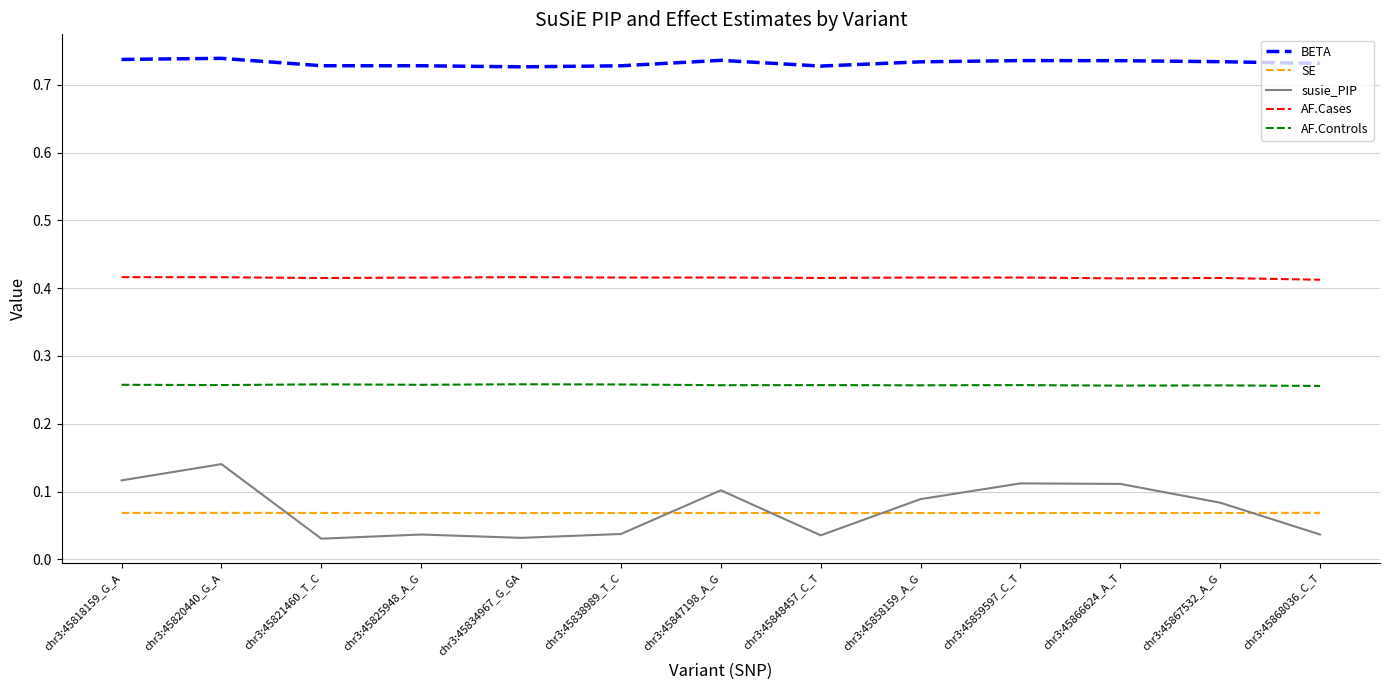

In SE, how many points are higher than both neighbors (excluding endpoints)?

3